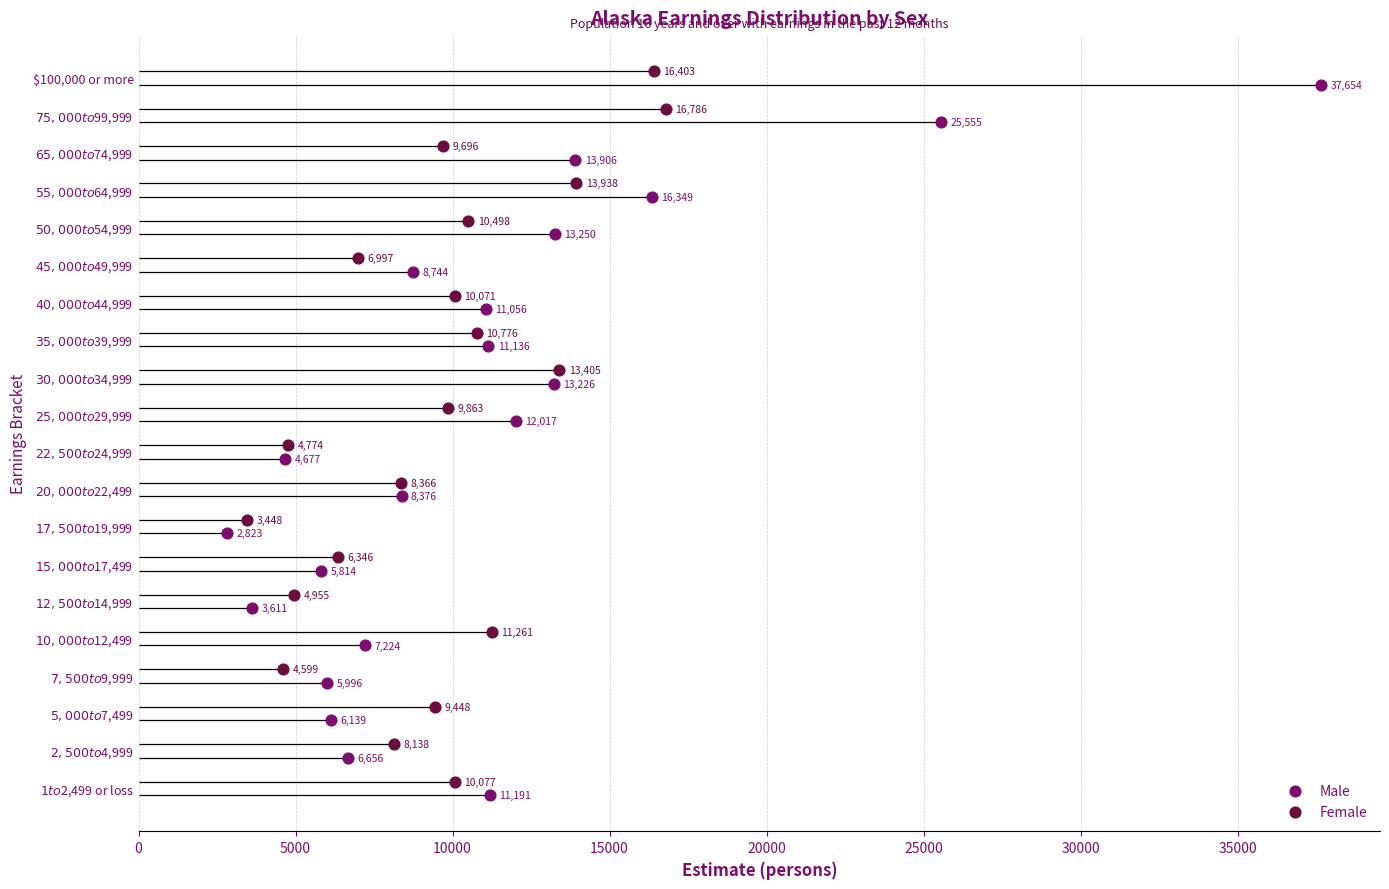

Is the value of Male at 9 greater than the value of Female at 17?

No